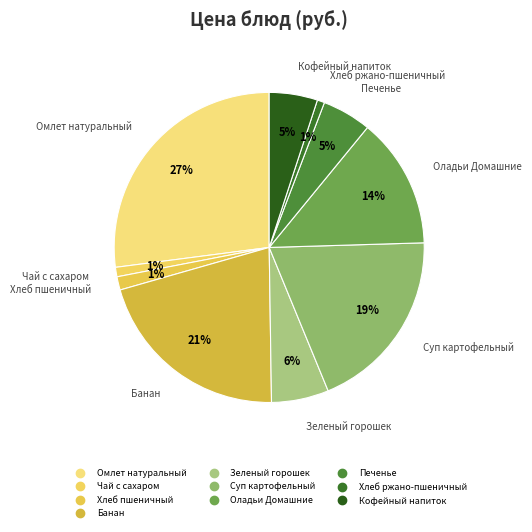

True or false: Банан accounts for 10% of the total.

False